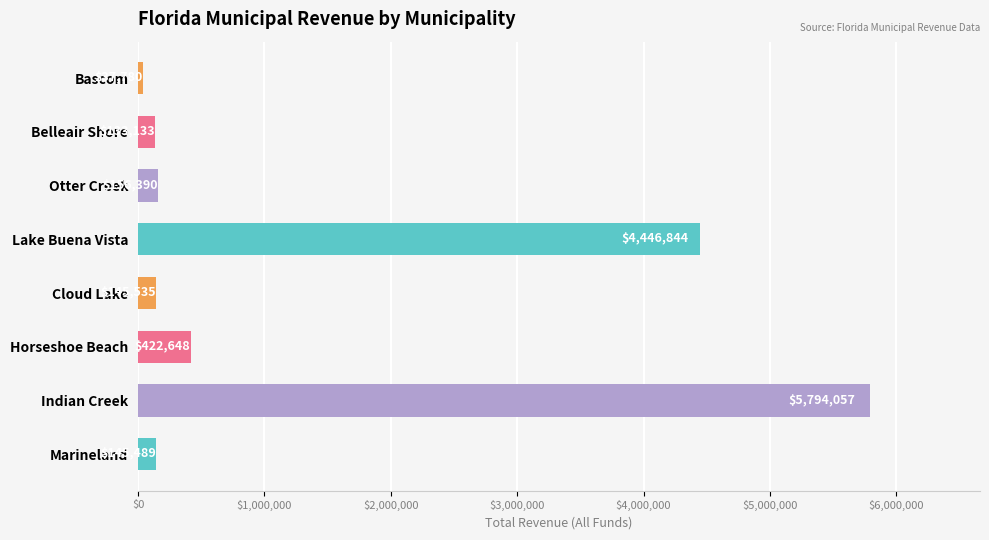

What is the approximate value at Indian Creek, to the nearest 100?

5794100